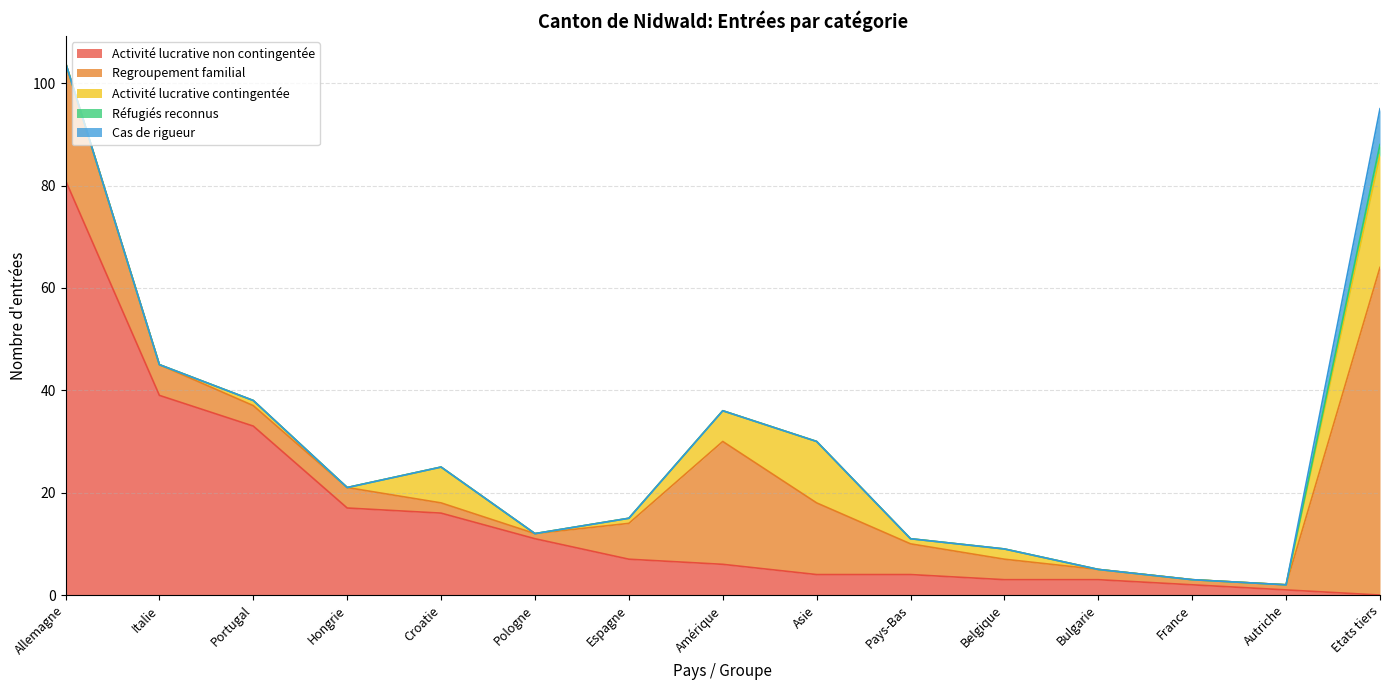

Does the chart have visible grid lines?

Yes